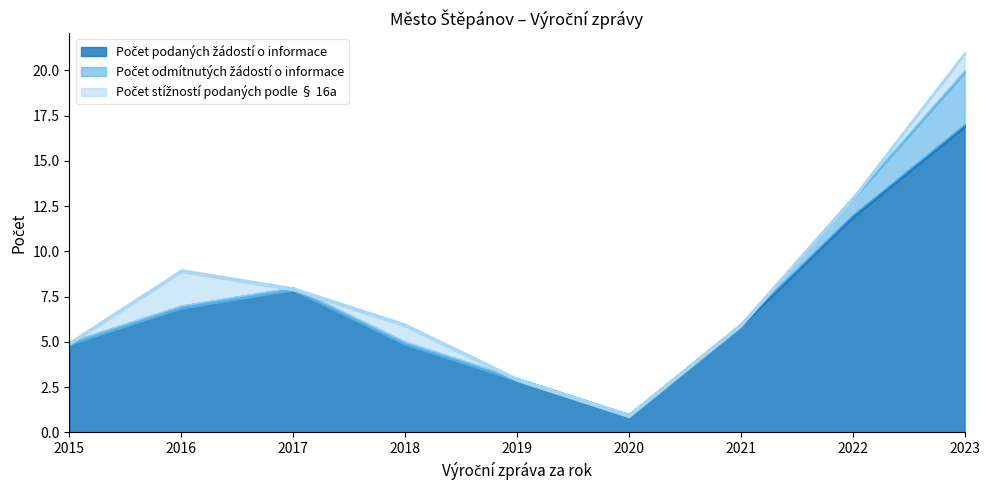

True or false: Počet podaných žádostí o informace and Počet odmítnutých žádostí o informace intersect in this chart.

False